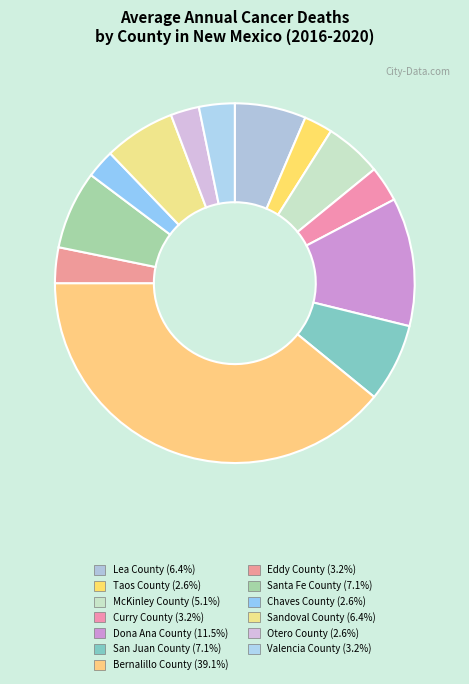

To the nearest percent, what percentage of the pie is Bernalillo County?

39%